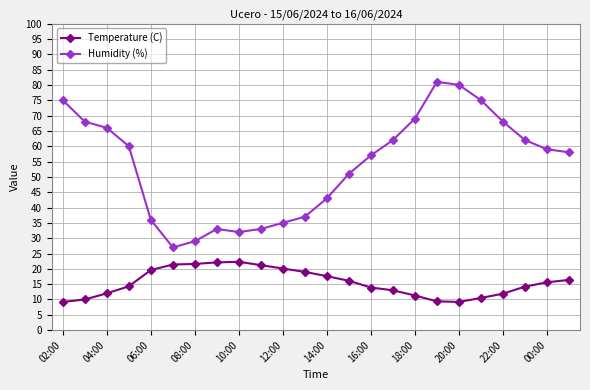

True or false: Temperature (C) and Humidity (%) intersect in this chart.

False